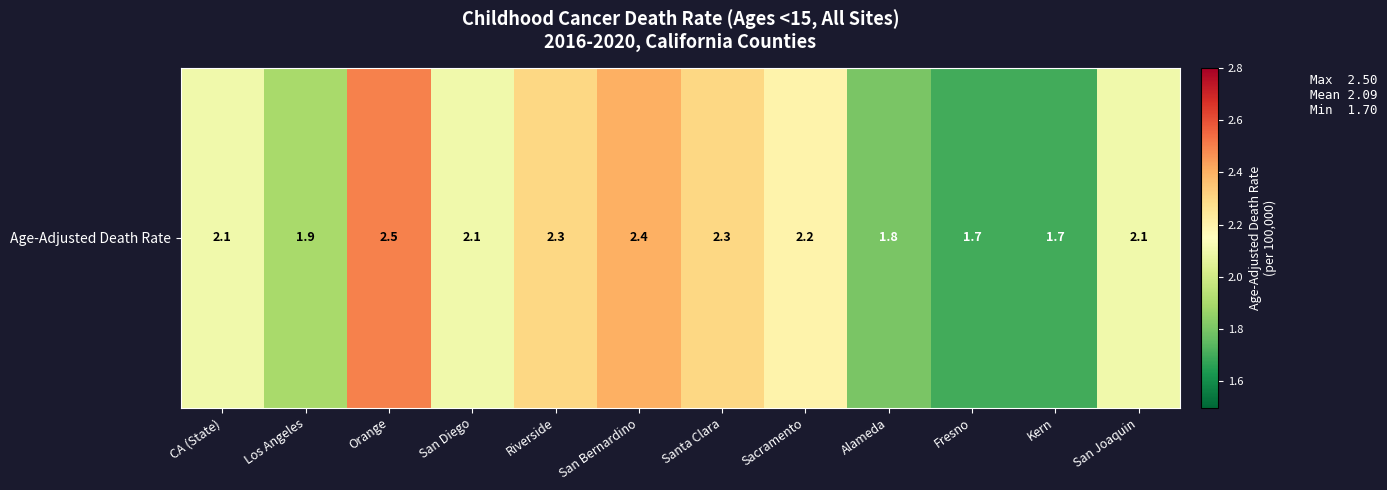

True or false: the data shows 2.4 at San Bernardino.

True